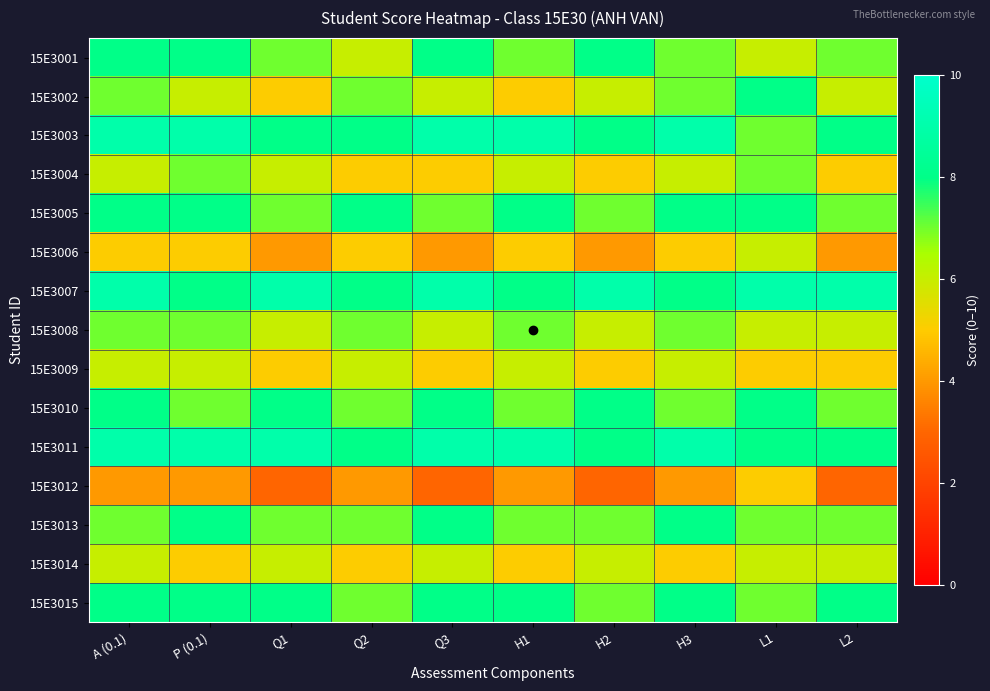

Reading left to right, extract all data points from this chart.

15E3001: A (0.1)=8	P (0.1)=8	Q1=7	Q2=6	Q3=8	H1=7	H2=8	H3=7	L1=6	L2=7
15E3002: A (0.1)=7	P (0.1)=6	Q1=5	Q2=7	Q3=6	H1=5	H2=6	H3=7	L1=8	L2=6
15E3003: A (0.1)=9	P (0.1)=9	Q1=8	Q2=8	Q3=9	H1=9	H2=8	H3=9	L1=7	L2=8
15E3004: A (0.1)=6	P (0.1)=7	Q1=6	Q2=5	Q3=5	H1=6	H2=5	H3=6	L1=7	L2=5
15E3005: A (0.1)=8	P (0.1)=8	Q1=7	Q2=8	Q3=7	H1=8	H2=7	H3=8	L1=8	L2=7
15E3006: A (0.1)=5	P (0.1)=5	Q1=4	Q2=5	Q3=4	H1=5	H2=4	H3=5	L1=6	L2=4
15E3007: A (0.1)=9	P (0.1)=8	Q1=9	Q2=8	Q3=9	H1=8	H2=9	H3=8	L1=9	L2=9
15E3008: A (0.1)=7	P (0.1)=7	Q1=6	Q2=7	Q3=6	H1=7	H2=6	H3=7	L1=6	L2=6
15E3009: A (0.1)=6	P (0.1)=6	Q1=5	Q2=6	Q3=5	H1=6	H2=5	H3=6	L1=5	L2=5
15E3010: A (0.1)=8	P (0.1)=7	Q1=8	Q2=7	Q3=8	H1=7	H2=8	H3=7	L1=8	L2=7
15E3011: A (0.1)=9	P (0.1)=9	Q1=9	Q2=8	Q3=9	H1=9	H2=8	H3=9	L1=8	L2=8
15E3012: A (0.1)=4	P (0.1)=4	Q1=3	Q2=4	Q3=3	H1=4	H2=3	H3=4	L1=5	L2=3
15E3013: A (0.1)=7	P (0.1)=8	Q1=7	Q2=7	Q3=8	H1=7	H2=7	H3=8	L1=7	L2=7
15E3014: A (0.1)=6	P (0.1)=5	Q1=6	Q2=5	Q3=6	H1=5	H2=6	H3=5	L1=6	L2=6
15E3015: A (0.1)=8	P (0.1)=8	Q1=8	Q2=7	Q3=8	H1=8	H2=7	H3=8	L1=7	L2=8